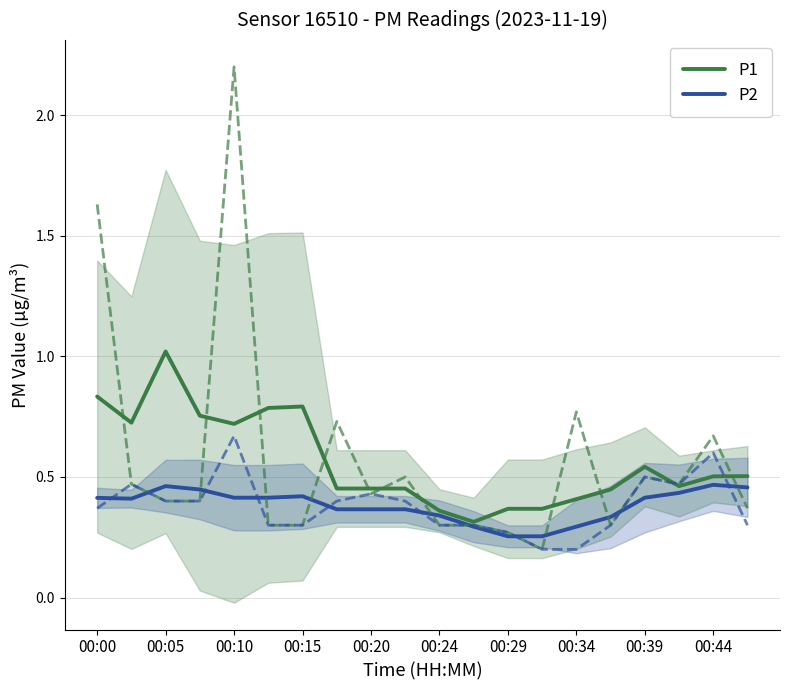

Reading right to left, list all the values displayed in this chart.

P1: 0.5	0.5	0.5	0.5	0.4	0.4	0.4	0.4	0.3	0.4	0.5	0.5	0.5	0.8	0.8	0.7	0.8	1.0	0.7	0.8
P2: 0.5	0.5	0.4	0.4	0.3	0.3	0.3	0.3	0.3	0.3	0.4	0.4	0.4	0.4	0.4	0.4	0.4	0.5	0.4	0.4